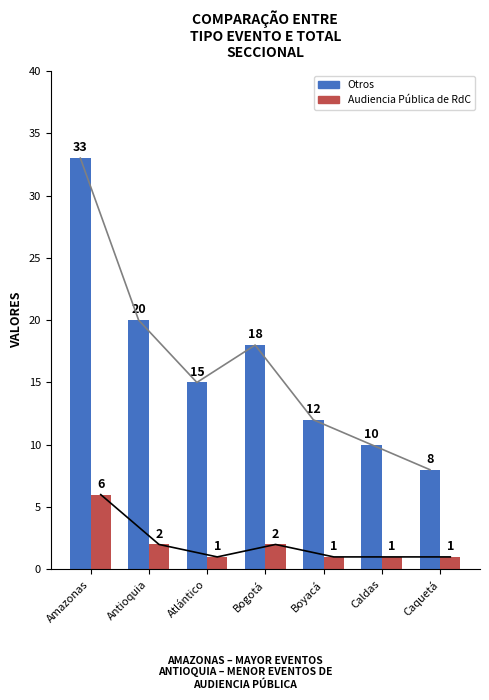

Which series has the widest spread of values?

Otros